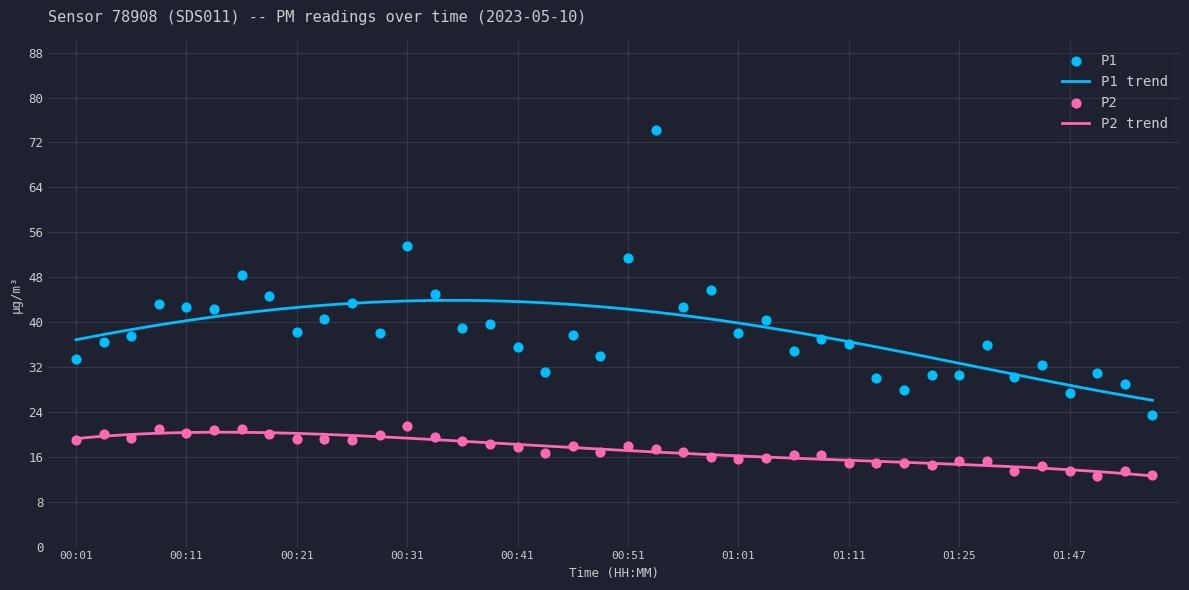

Which series has the widest spread of Y values?

P1